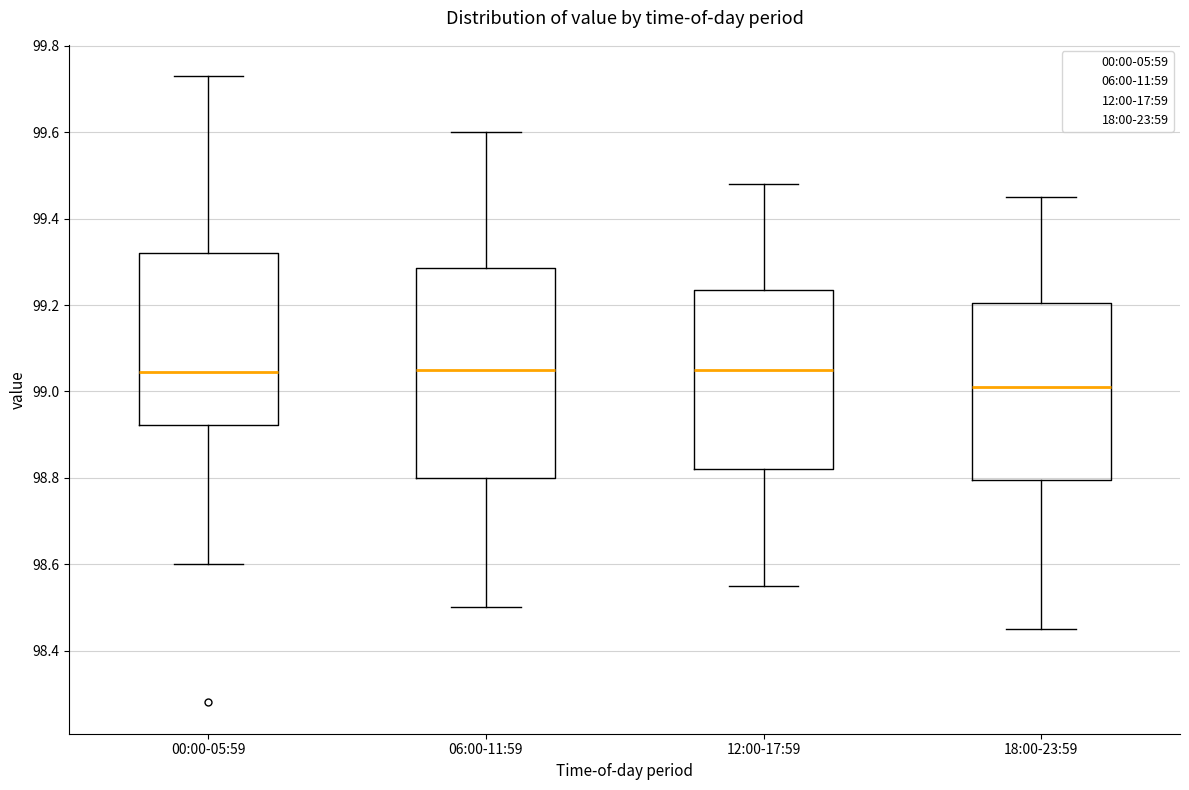

Where does the lower whisker of the box for 12:00-17:59 end on the y-axis? The values are not printed on the chart, so give them approximately, as read against the axis.

98.56